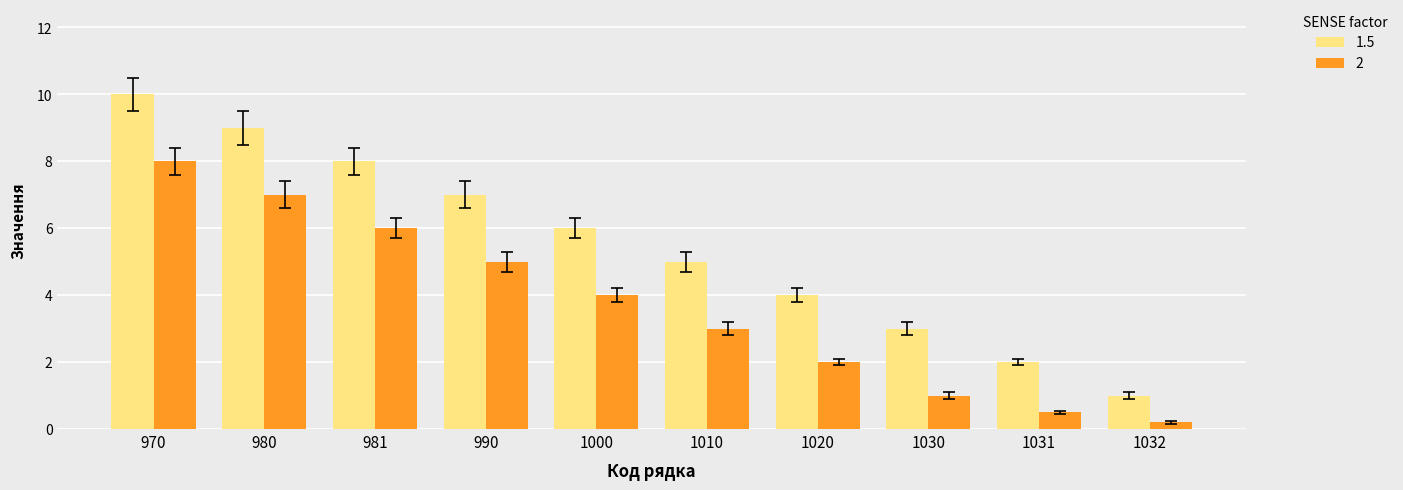

Reading left to right, extract all data points from this chart.

1.5: 970=10.0	980=9.0	981=8.0	990=7.0	1000=6.0	1010=5.0	1020=4.0	1030=3.0	1031=2.0	1032=1.0
2: 970=8.0	980=7.0	981=6.0	990=5.0	1000=4.0	1010=3.0	1020=2.0	1030=1.0	1031=0.5	1032=0.2